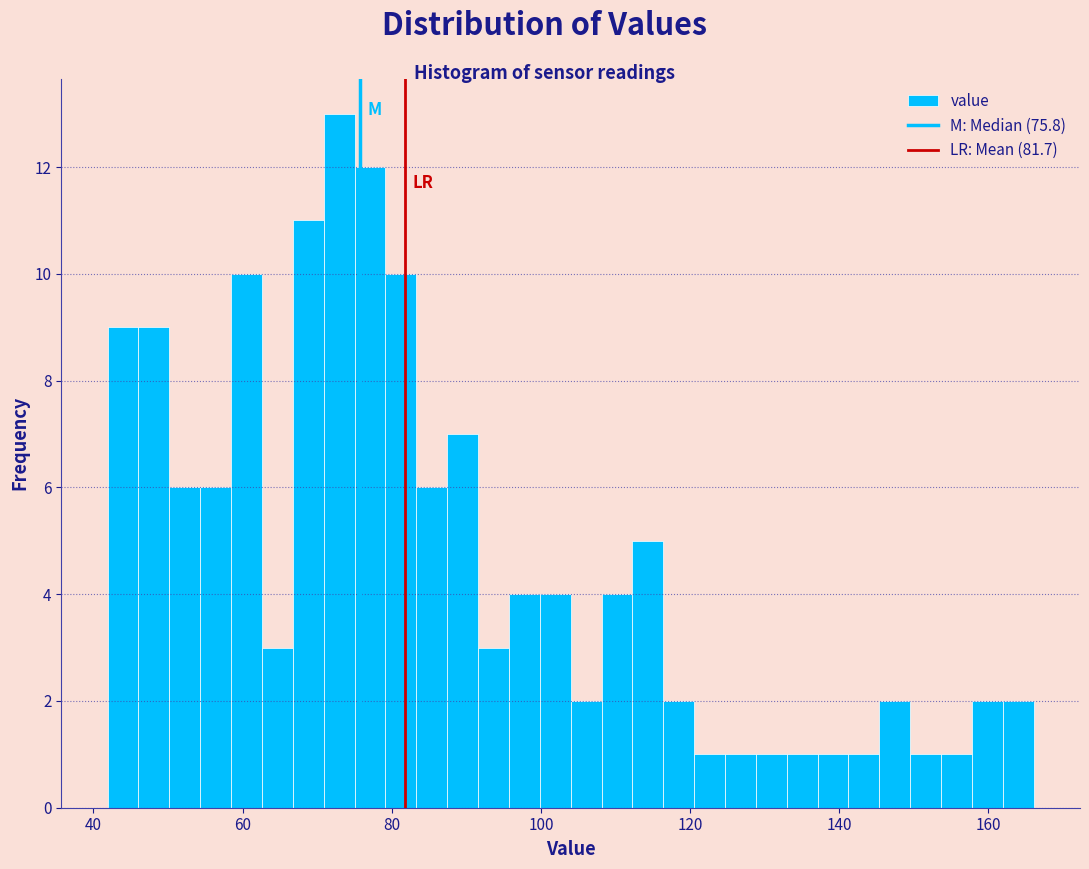

Read against the x-axis, roughly where is the centre of the tallest bar?

72